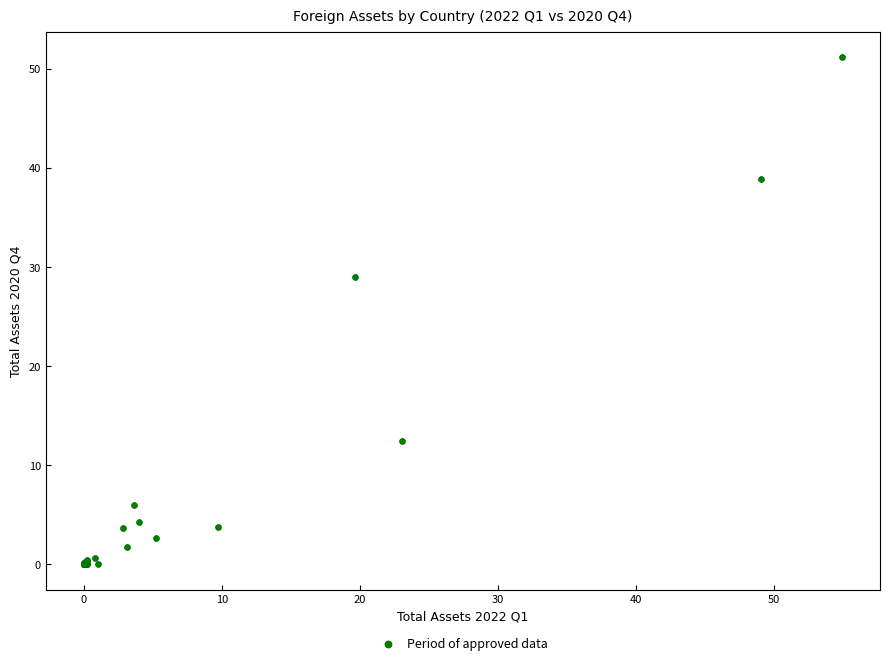

What Y value in the scatter plot is closest to 25?

29.0